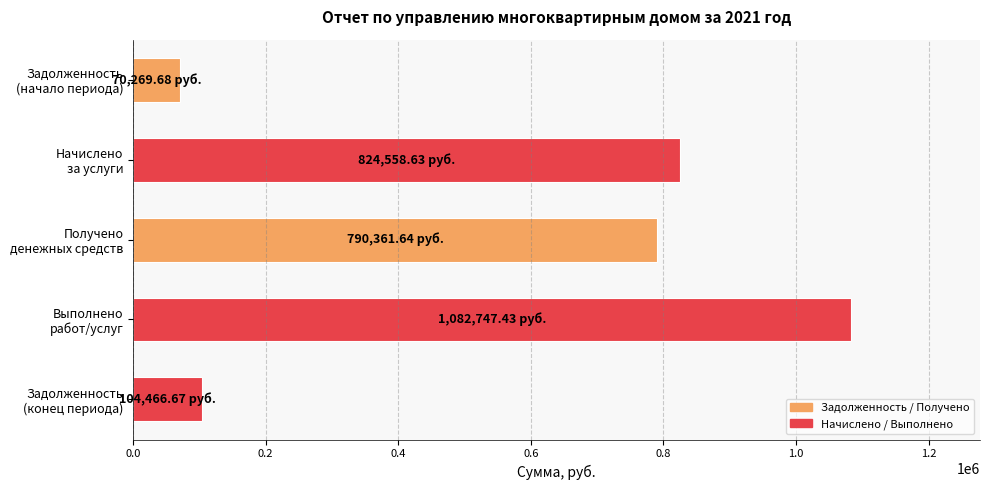

Are the bars grouped side by side (vs. stacked)?

No